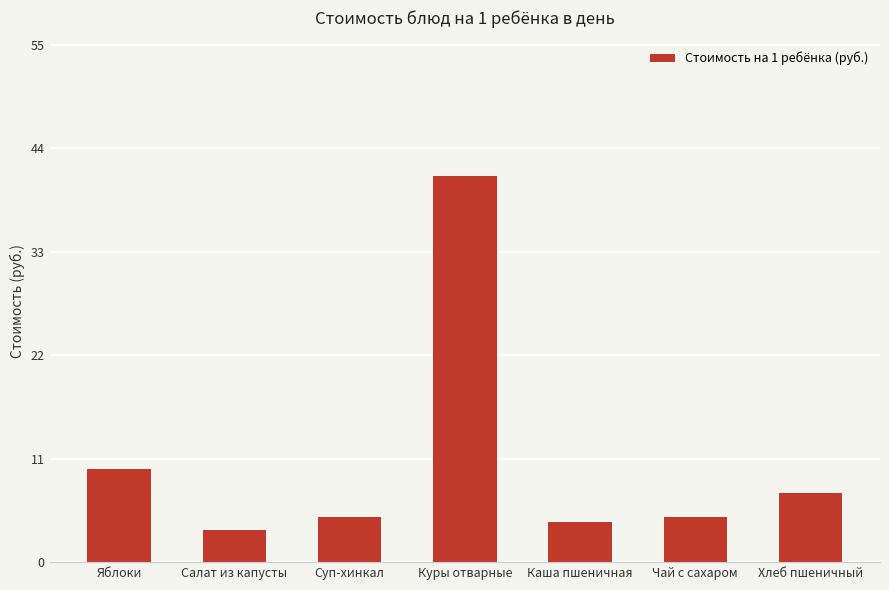

Are the bars grouped side by side (vs. stacked)?

No